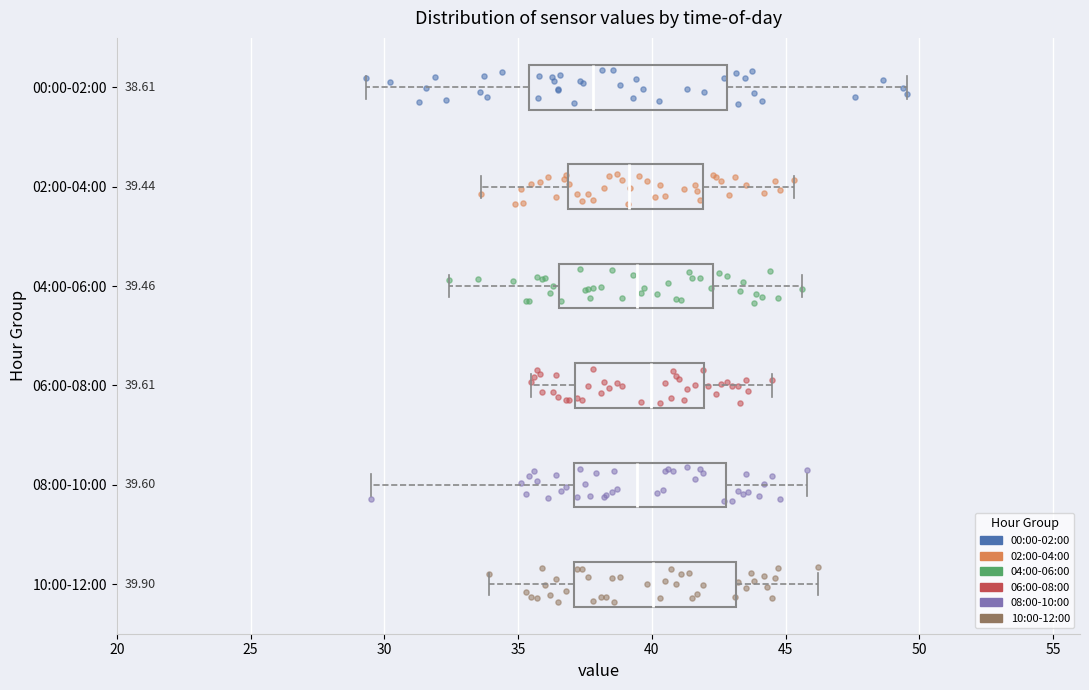

Which box is the widest, from its left edge to its right edge?

00:00-02:00